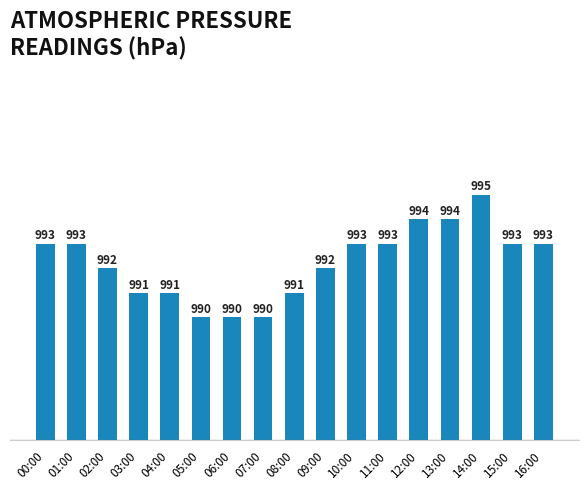

What is the difference between the values at 03:00 and 12:00?

3